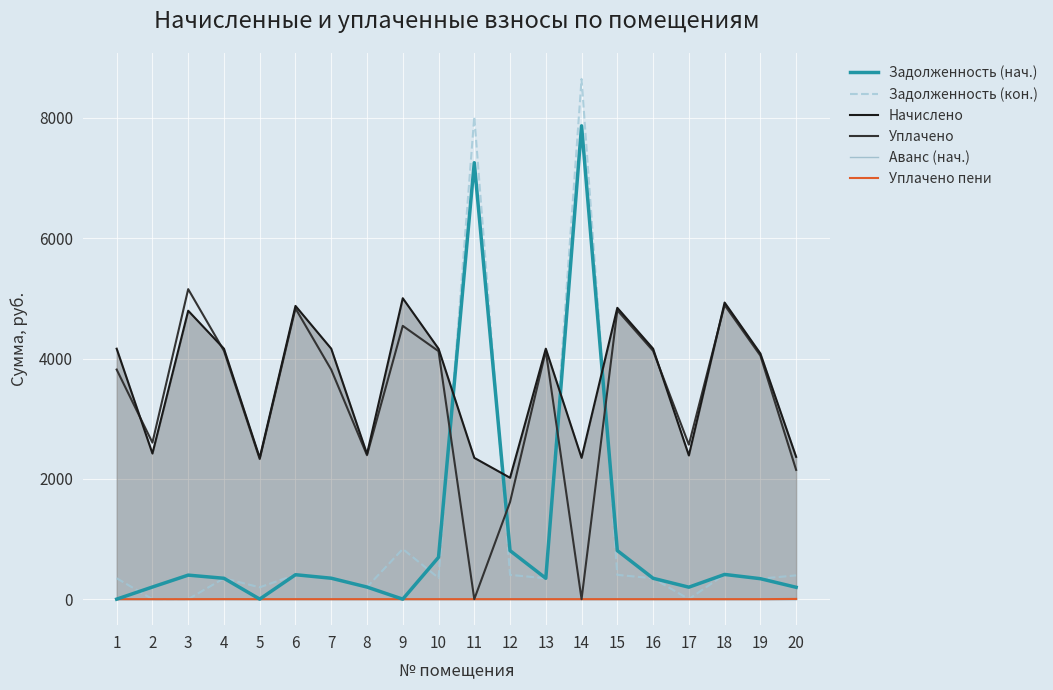

True or false: Начислено has more than 1 interior local peaks.

True